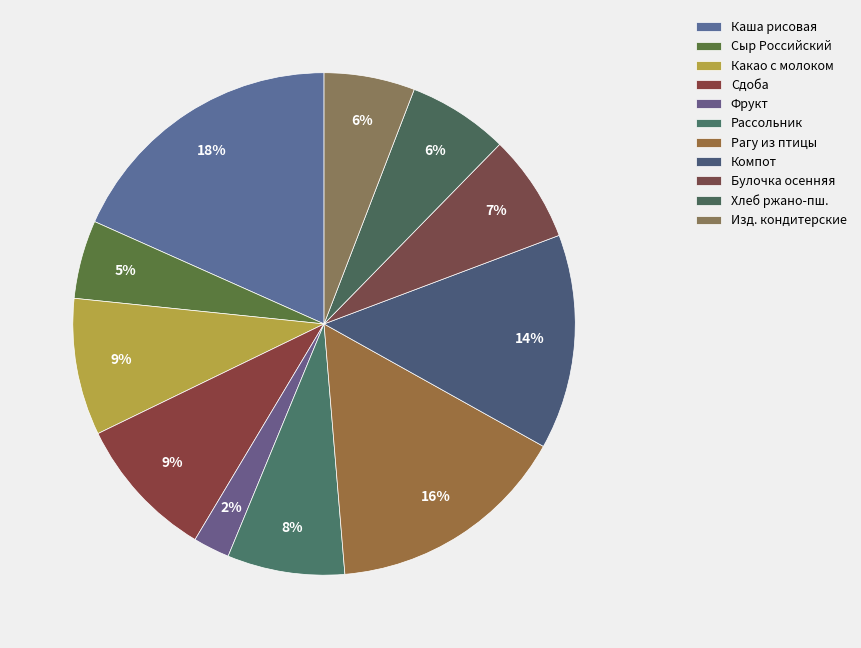

Count the number of slices in the pie.

11